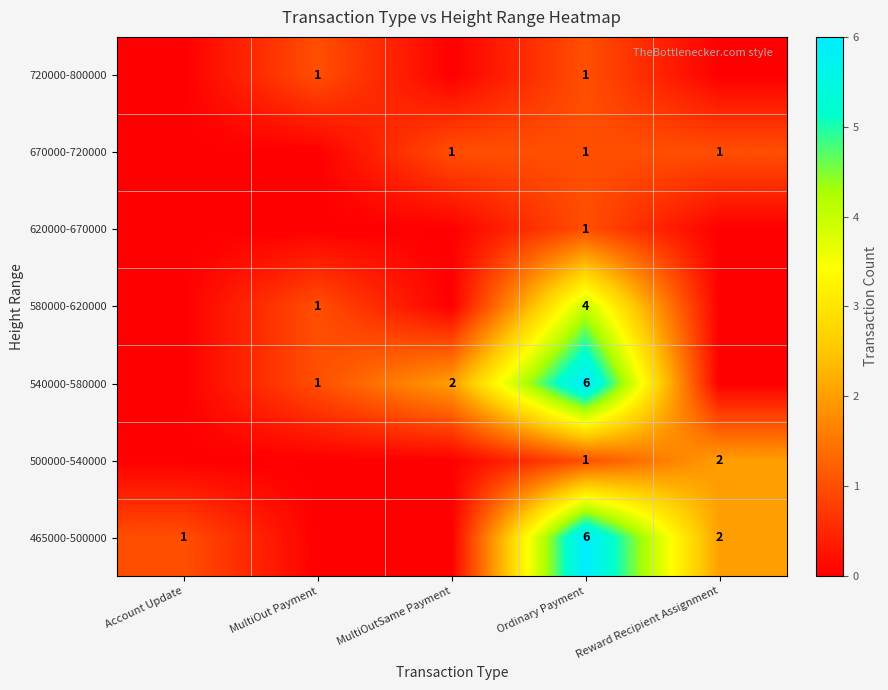

What is the spread (max minus min) of values at Ordinary Payment?

5